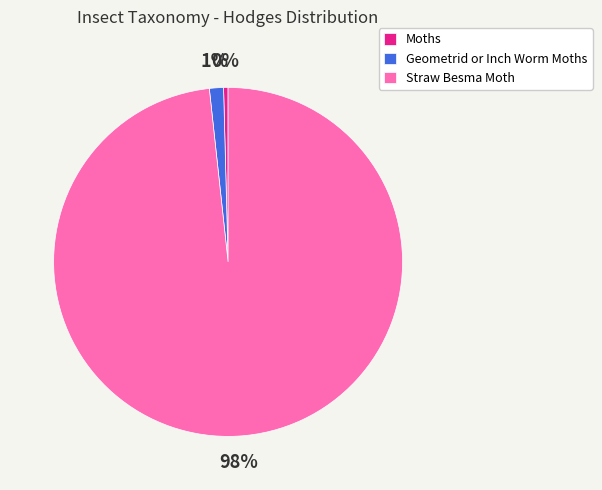

Is it true that Straw Besma Moth is 98% of the pie?

True